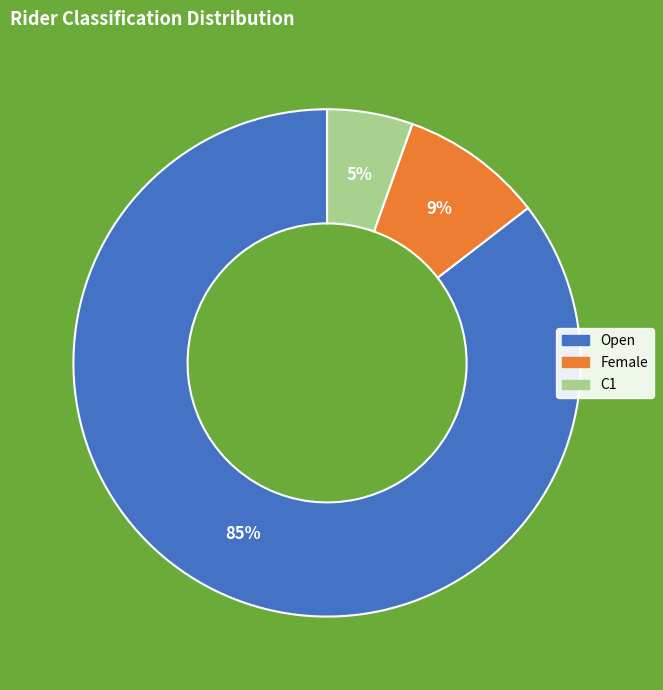

How many slices are in this pie chart?

3